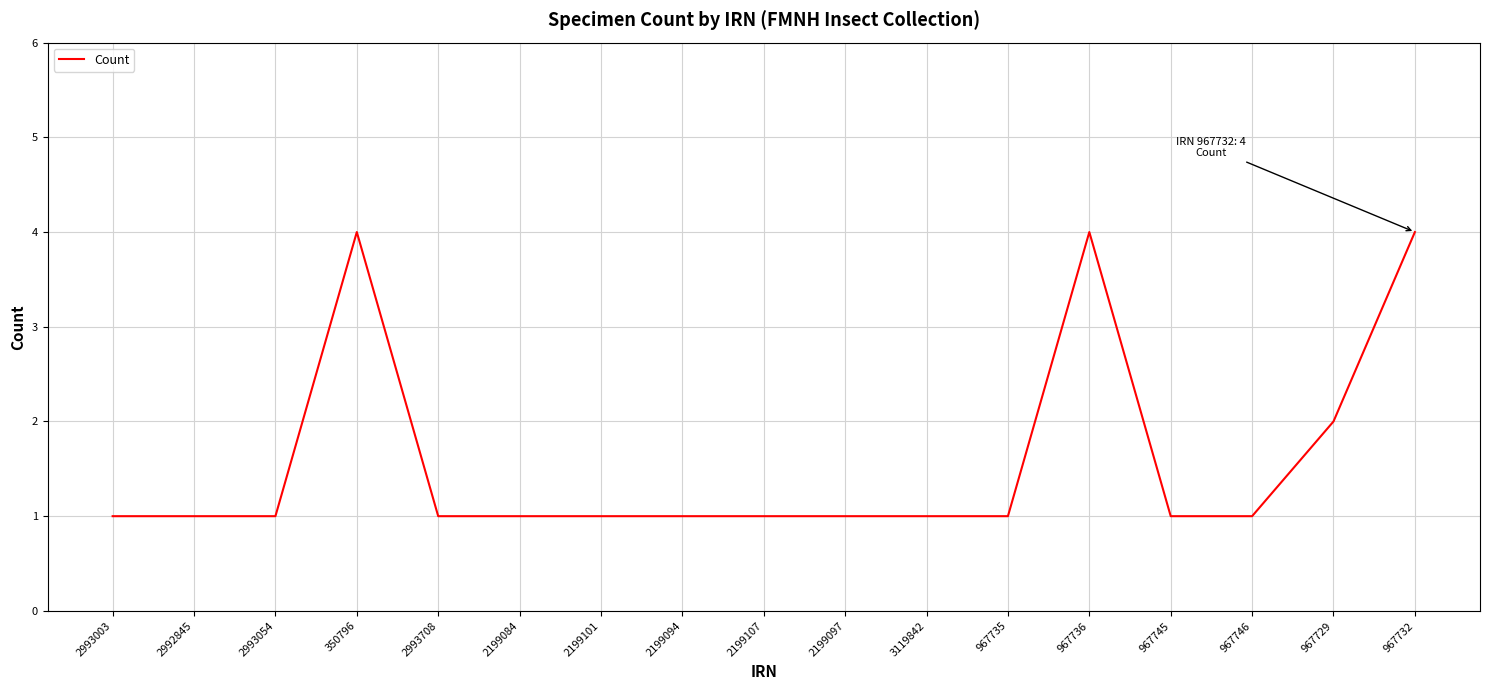

True or false: the data shows 2 at 2199094.

False